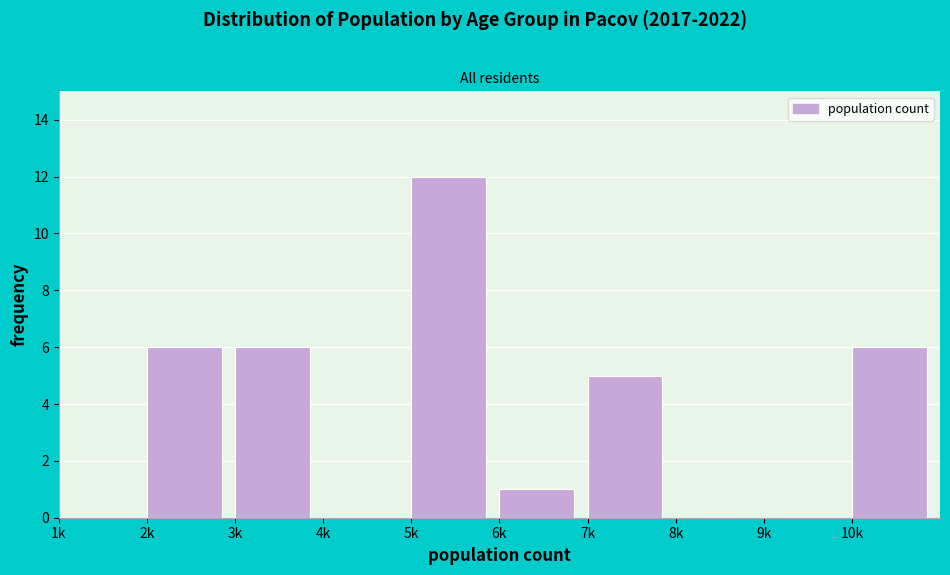

Reading left to right, what are all the values shown in this chart?

1k=0	2k=6	3k=6	4k=0	5k=12	6k=1	7k=5	8k=0	9k=0	10k=6